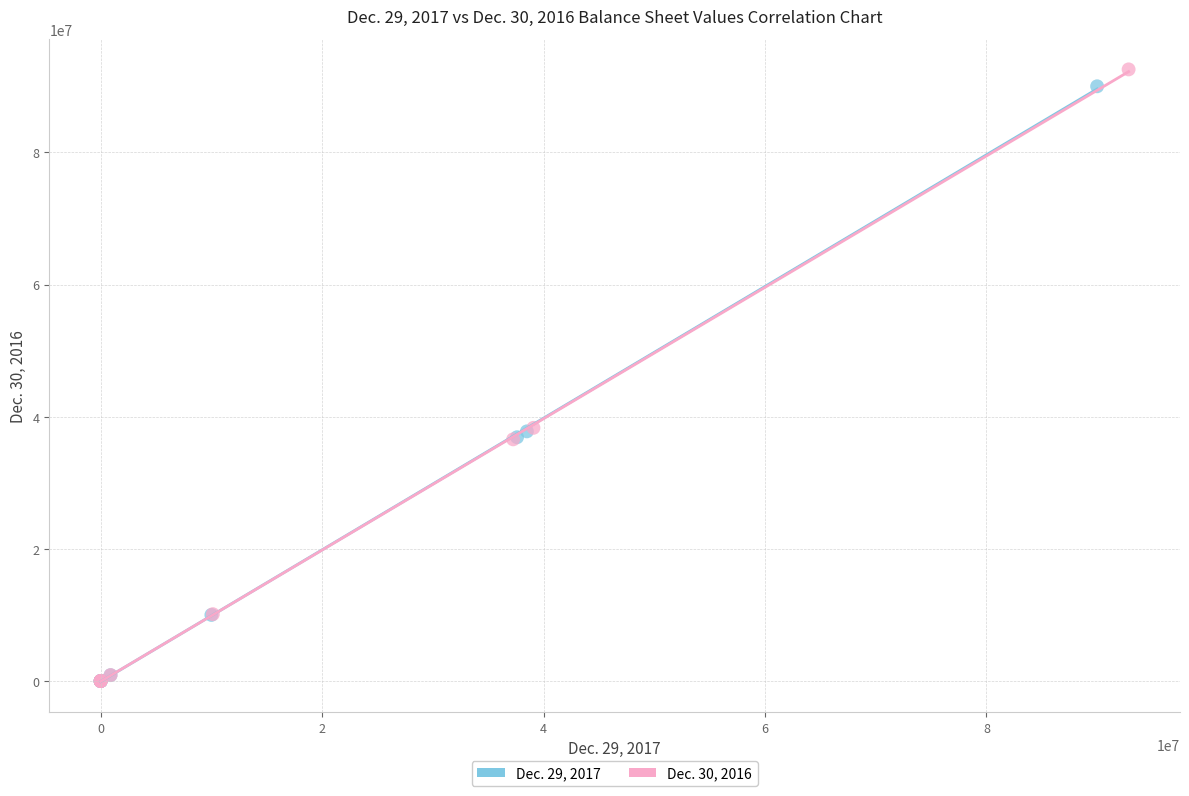

Which series contains the highest Y value?

Dec. 30, 2016